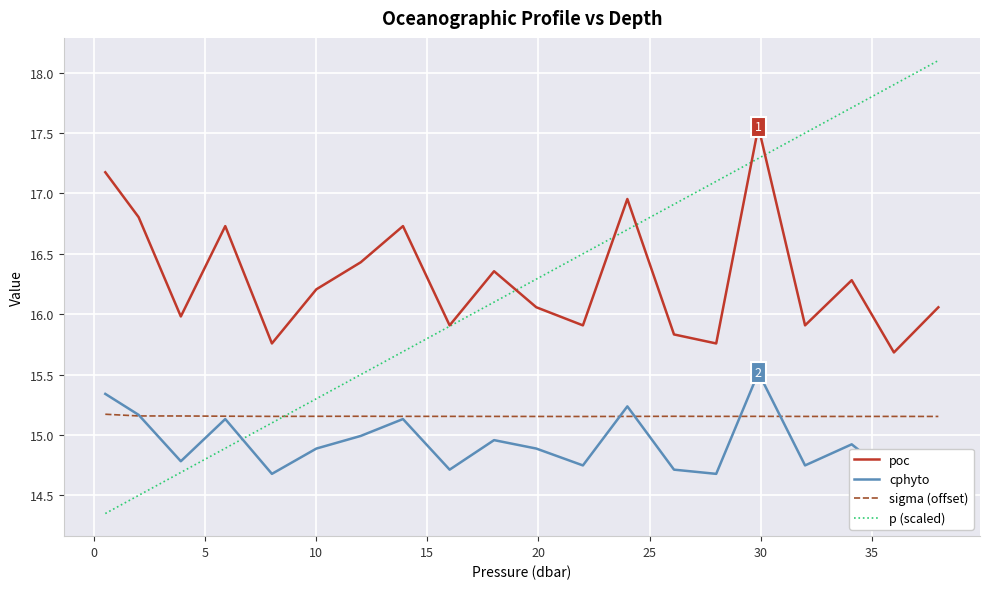

What is the lowest value of the poc series?

15.7